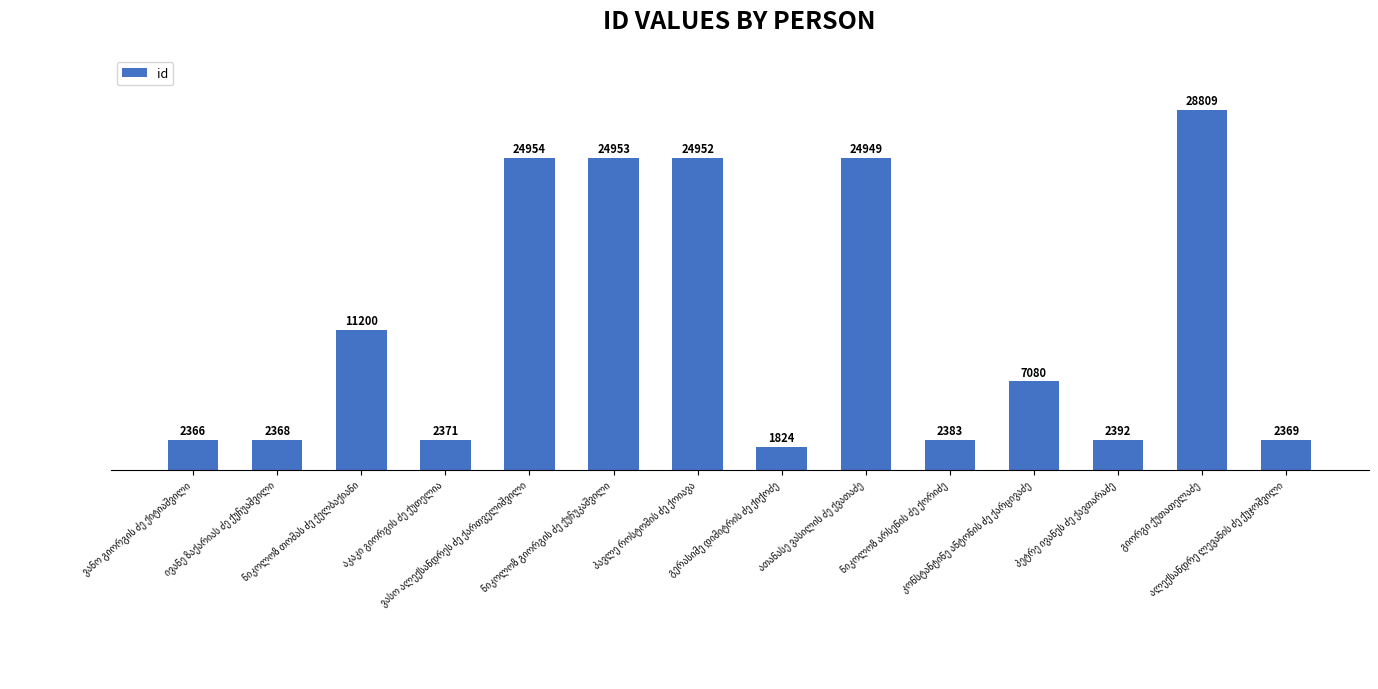

Reading right to left, what are all the values shown in this chart?

2369	28809	2392	7080	2383	24949	1824	24952	24953	24954	2371	11200	2368	2366